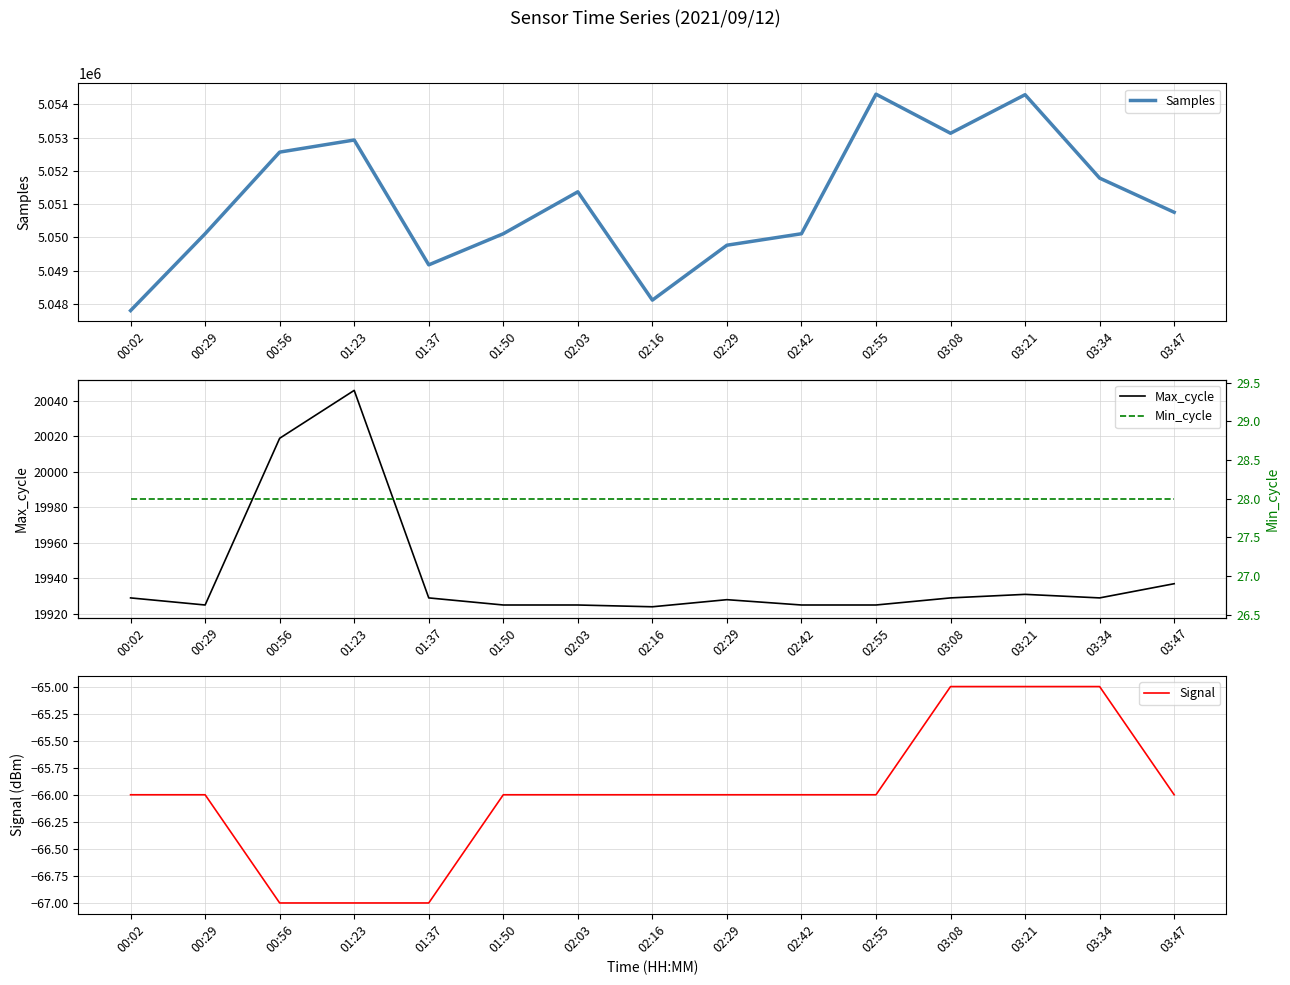

In Max_cycle, how many points are higher than both neighbors (excluding endpoints)?

3